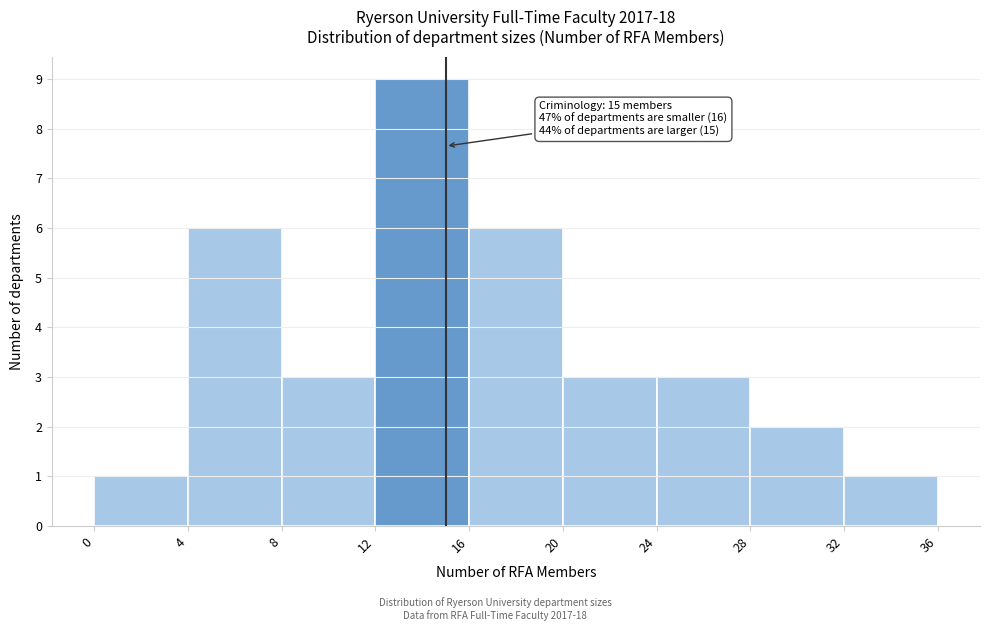

Over which range of the x-axis is the bar tallest?

12 to 16